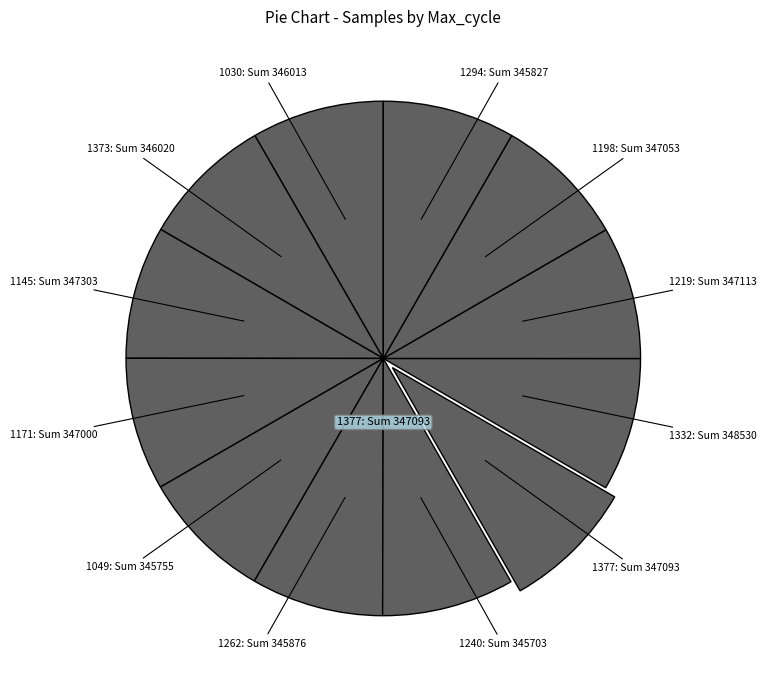

Is the sum of 1377: Sum 347093 and 1030: Sum 346013 greater than half?

No